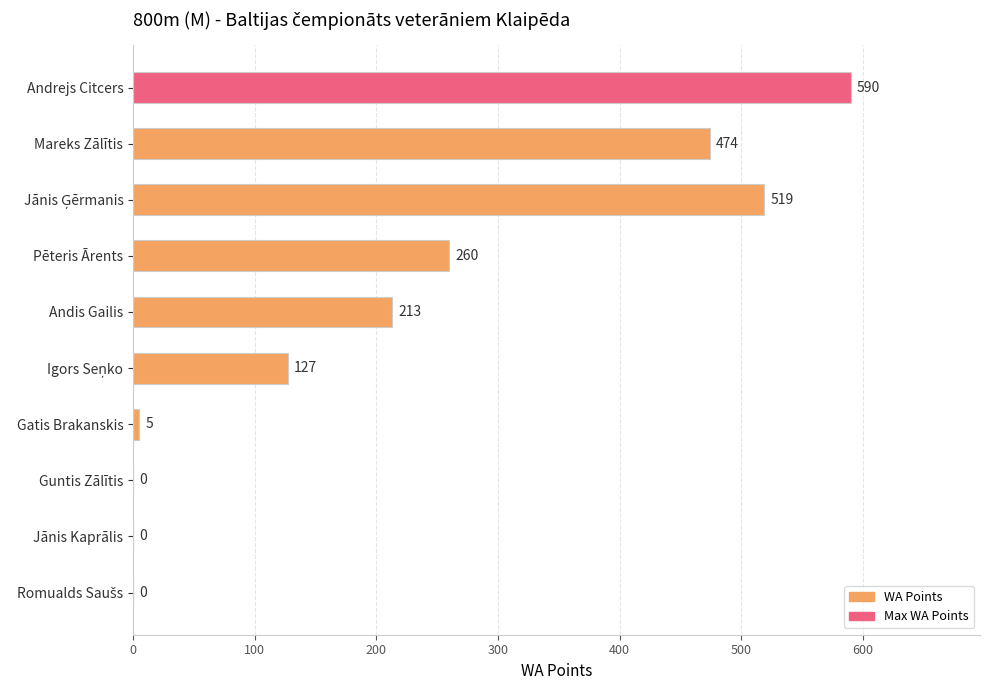

Between Jānis Kaprālis and Gatis Brakanskis, which is larger?

Gatis Brakanskis